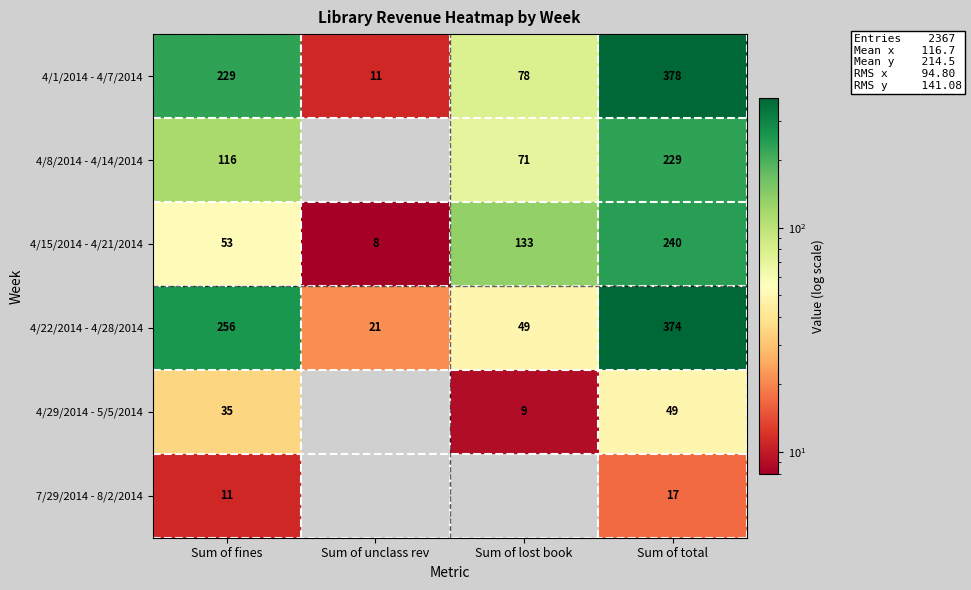

How many distinct data groups are displayed?

6